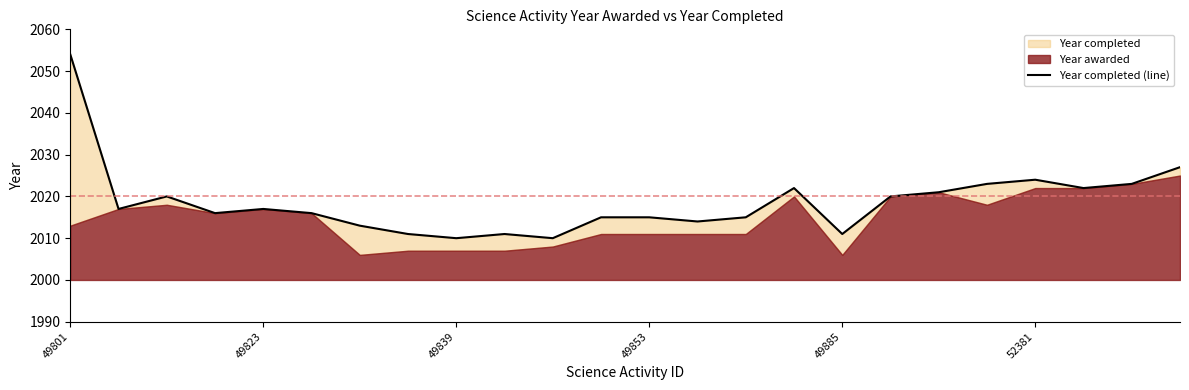

What is the difference between the second highest and second lowest values?

17